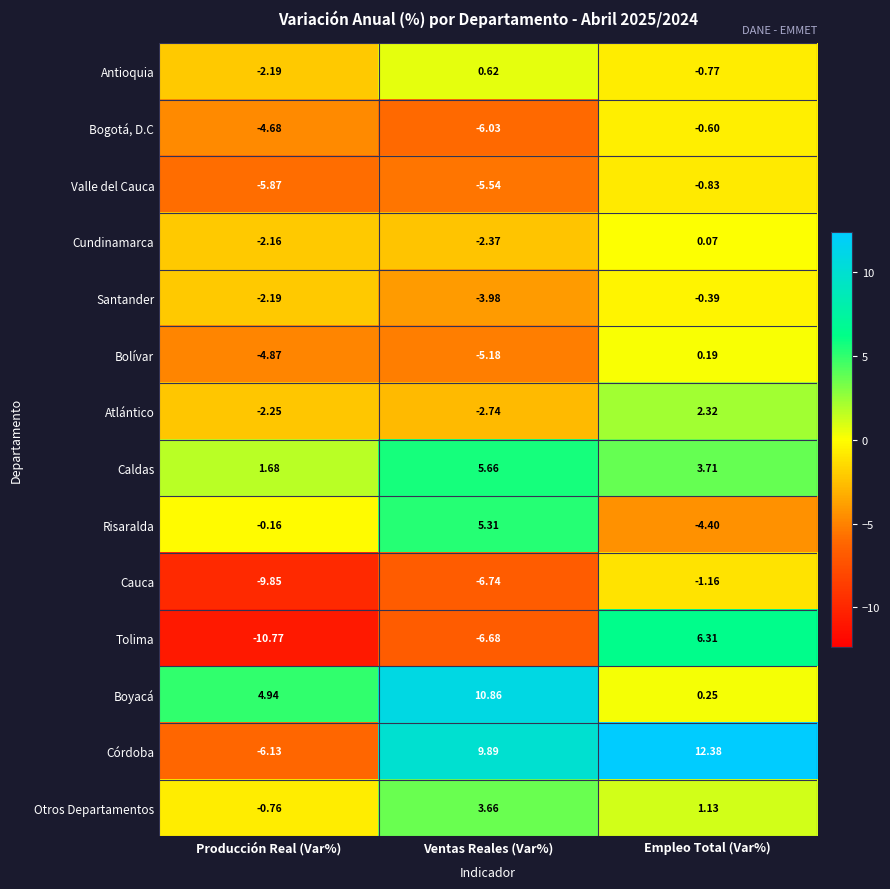

Between Producción Real (Var%) and Empleo Total (Var%), which series saw the biggest shift?

Córdoba